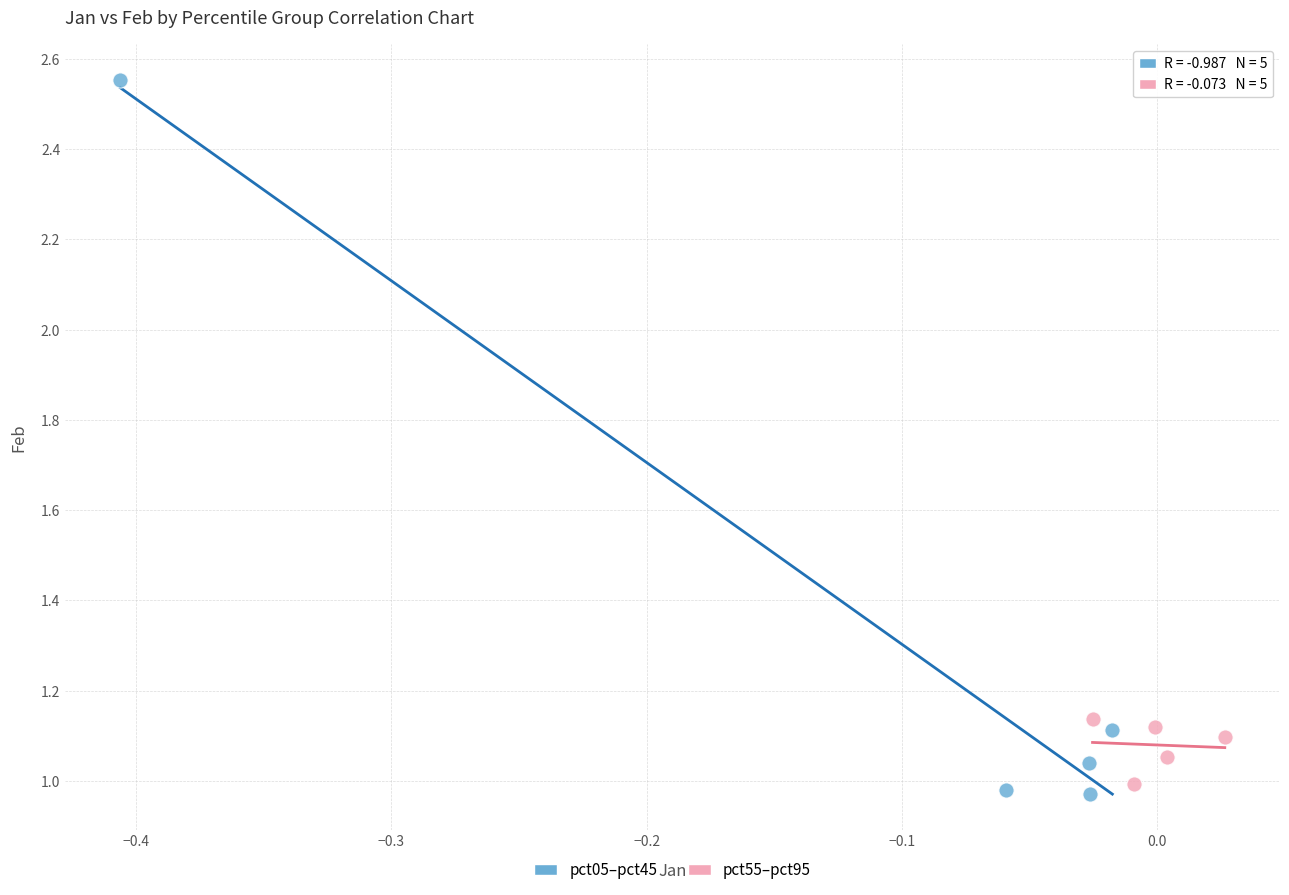

Which series contains the highest Y value?

pct05–pct45